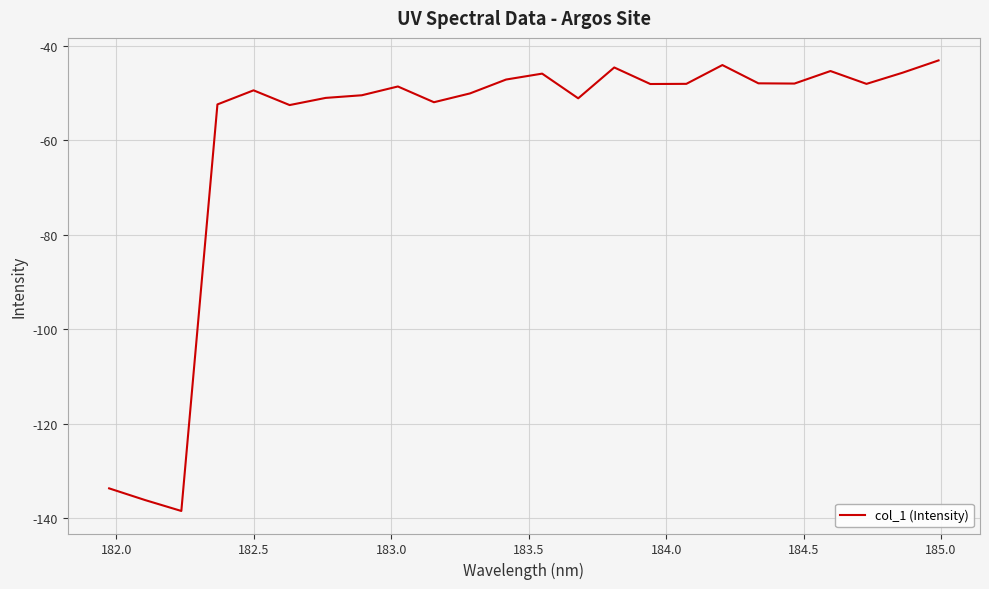

What is the smallest value displayed?

-138.5